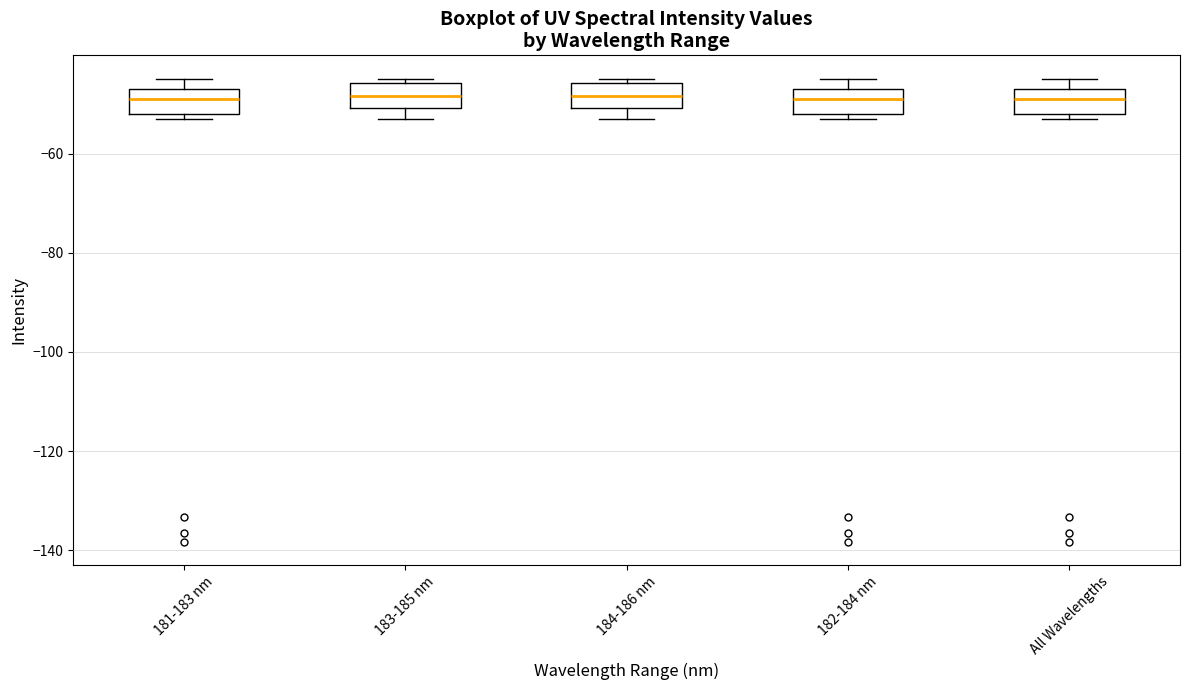

Where is the lower edge of the box for 183-185 nm on the y-axis? The values are not printed on the chart, so give them approximately, as read against the axis.

-50